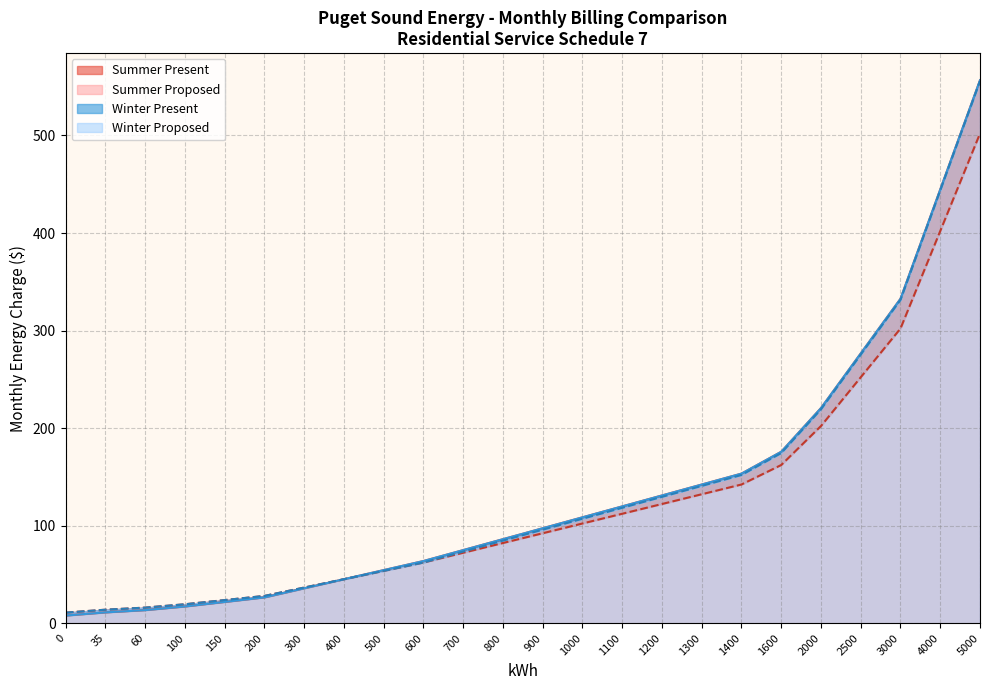

True or false: Summer Present and Summer Proposed intersect in this chart.

False